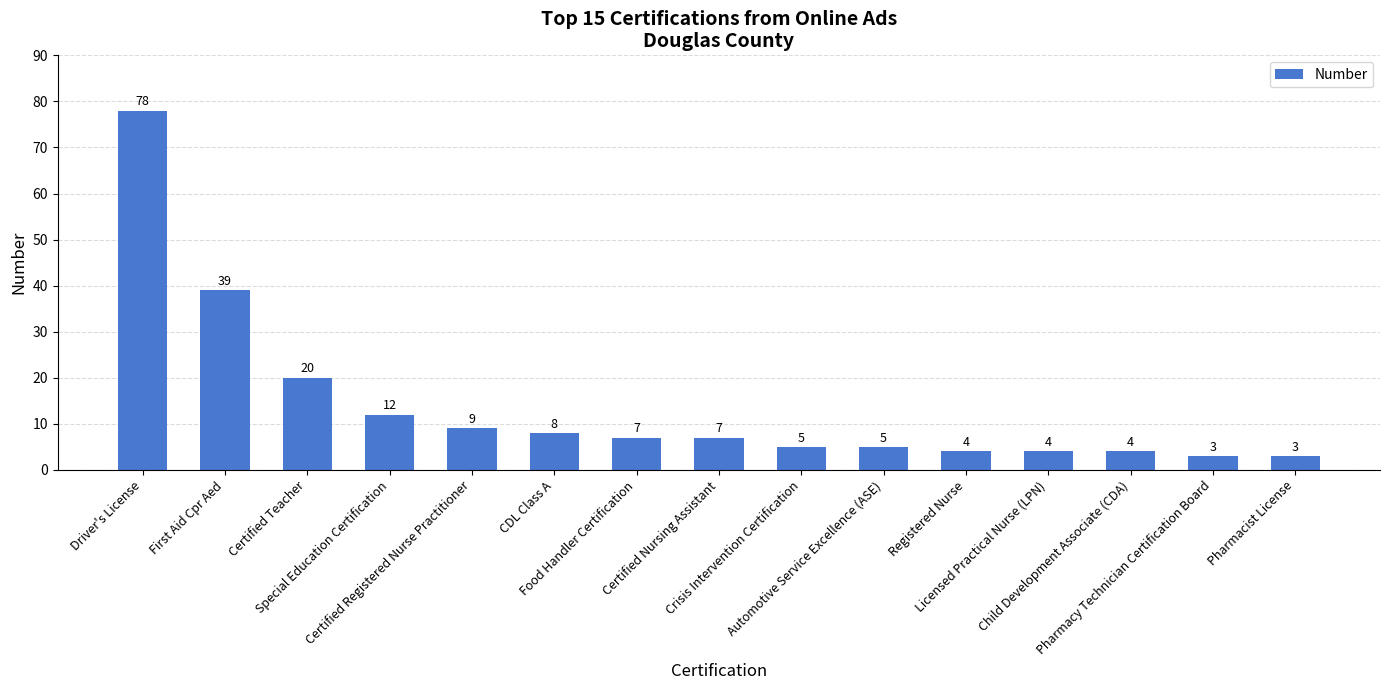

The chart shows a value of 11 at Certified Nursing Assistant. True or false?

False